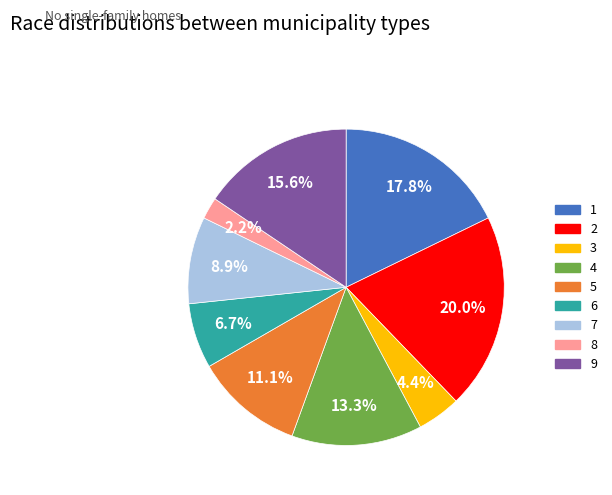

To the nearest percent, what is the difference between the largest and smallest slice percentages?

18%